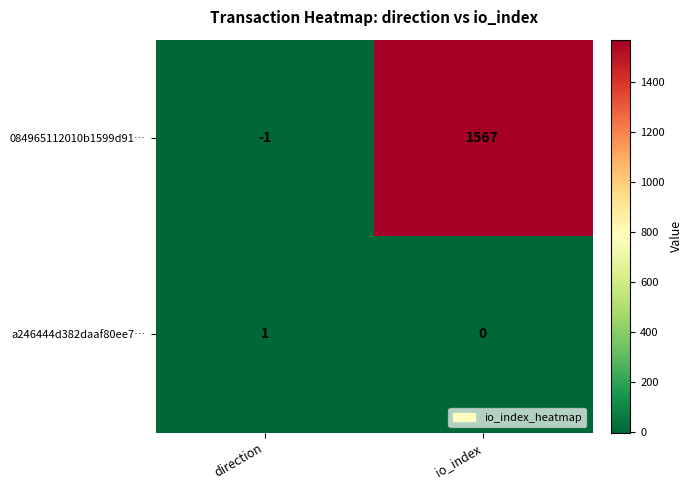

Rank the series by their maximum value, from highest to lowest.

084965112010b1599d91…, a246444d382daaf80ee7…